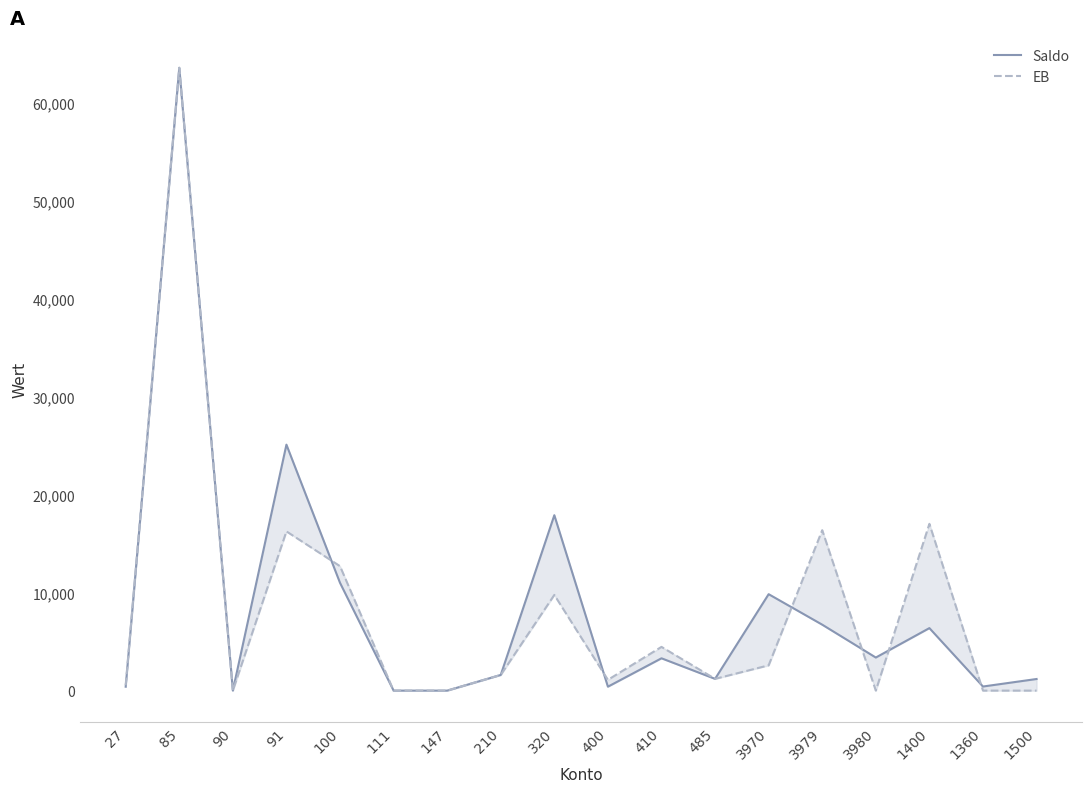

Between 320 and 485, which series saw the biggest shift?

Saldo